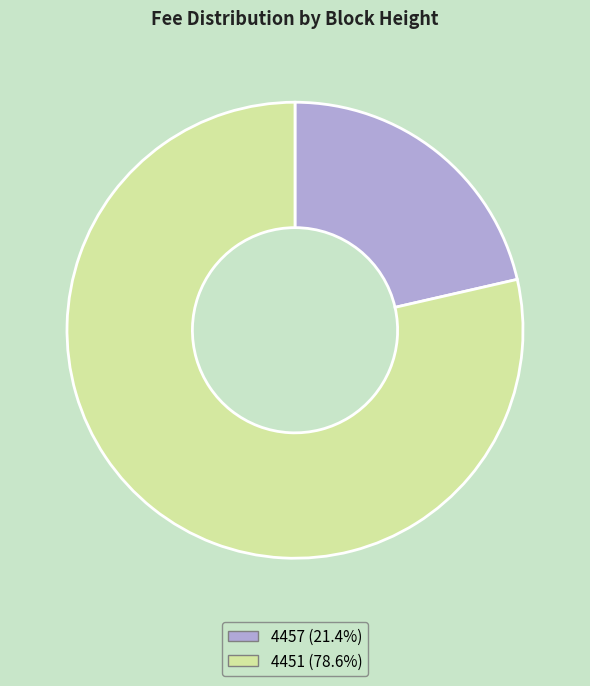

How many segments does this pie chart have?

2